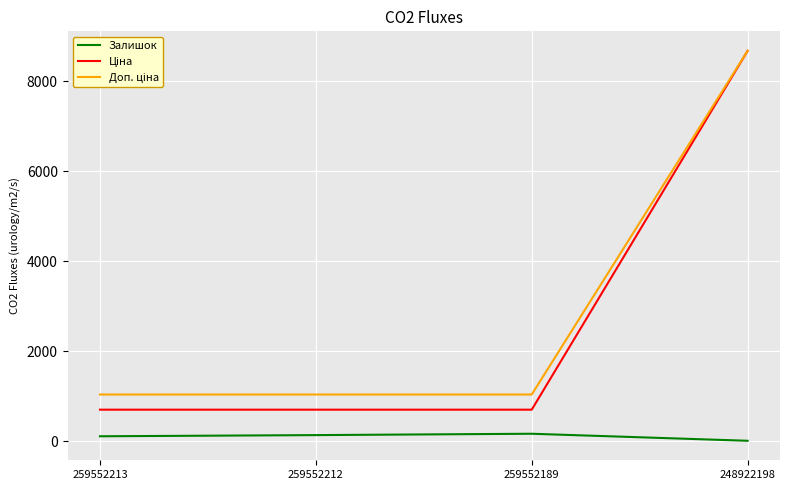

At how many categories does at least one series exceed 270?

4